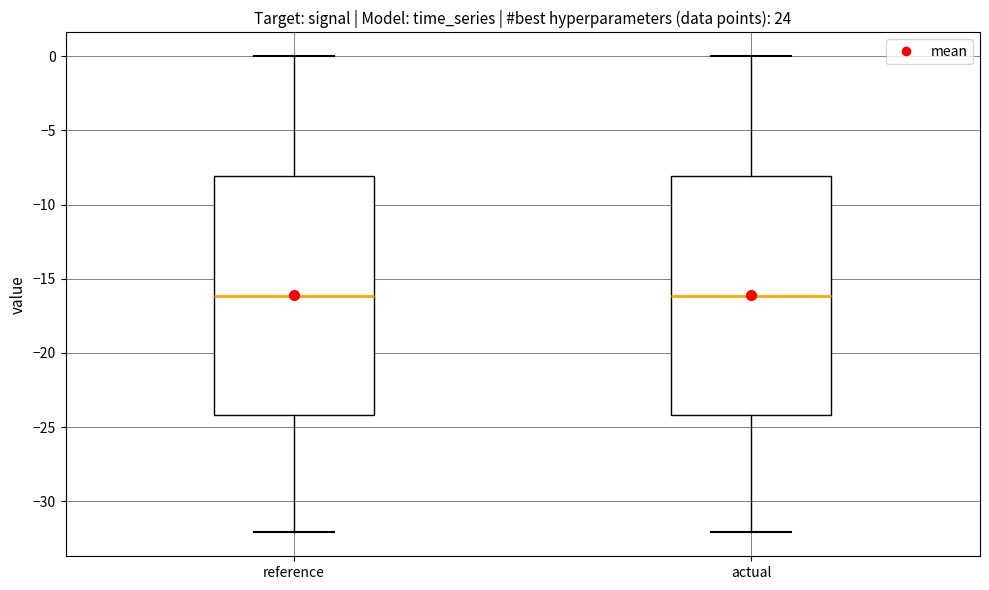

Where does the upper whisker of the box for actual end on the y-axis? The values are not printed on the chart, so give them approximately, as read against the axis.

0